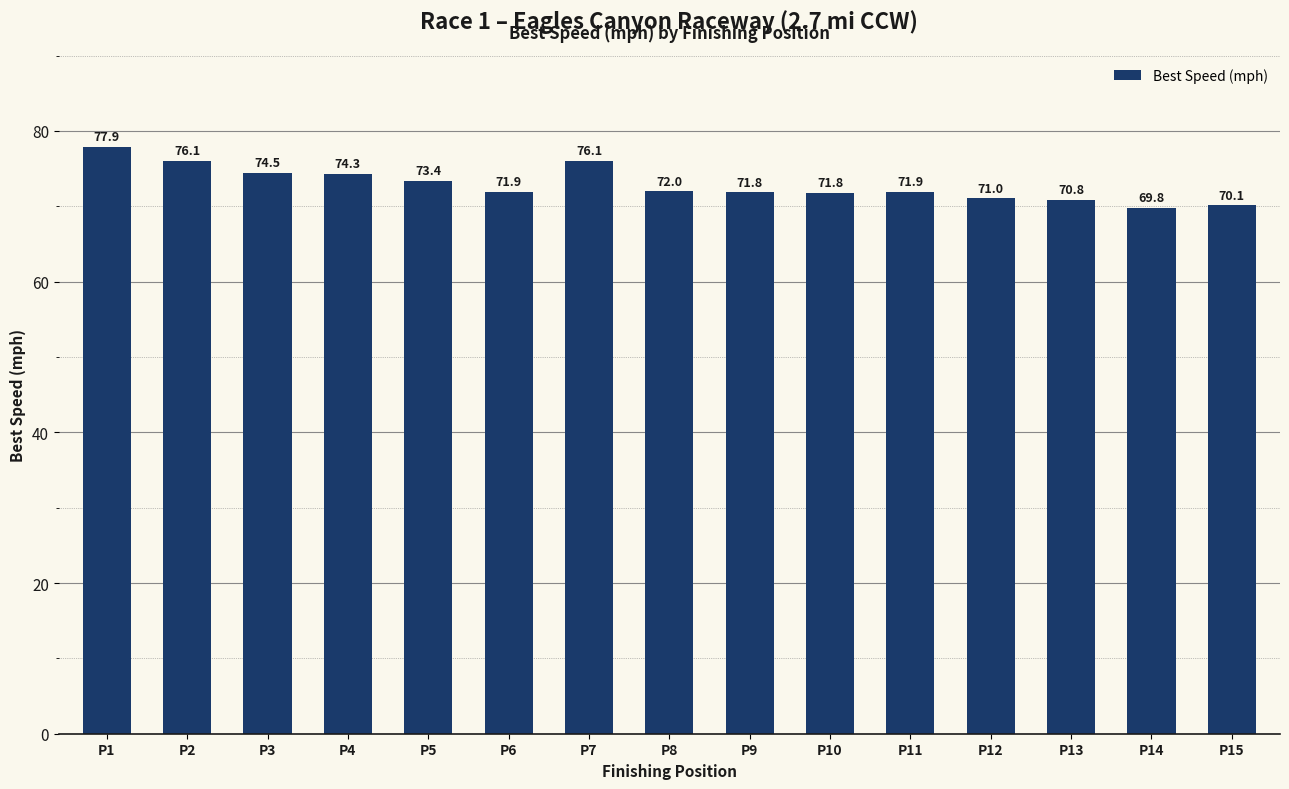

How many bars are there in total?

15